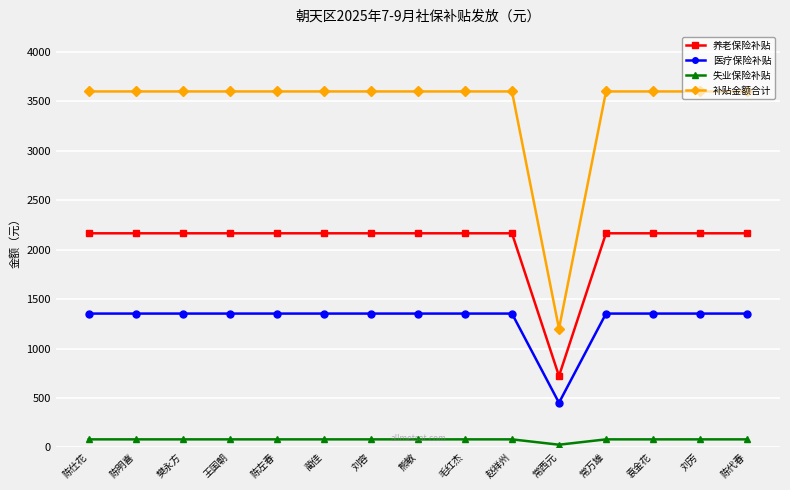

What is the value of the 失业保险补贴 point at the 9th from the left?

81.2